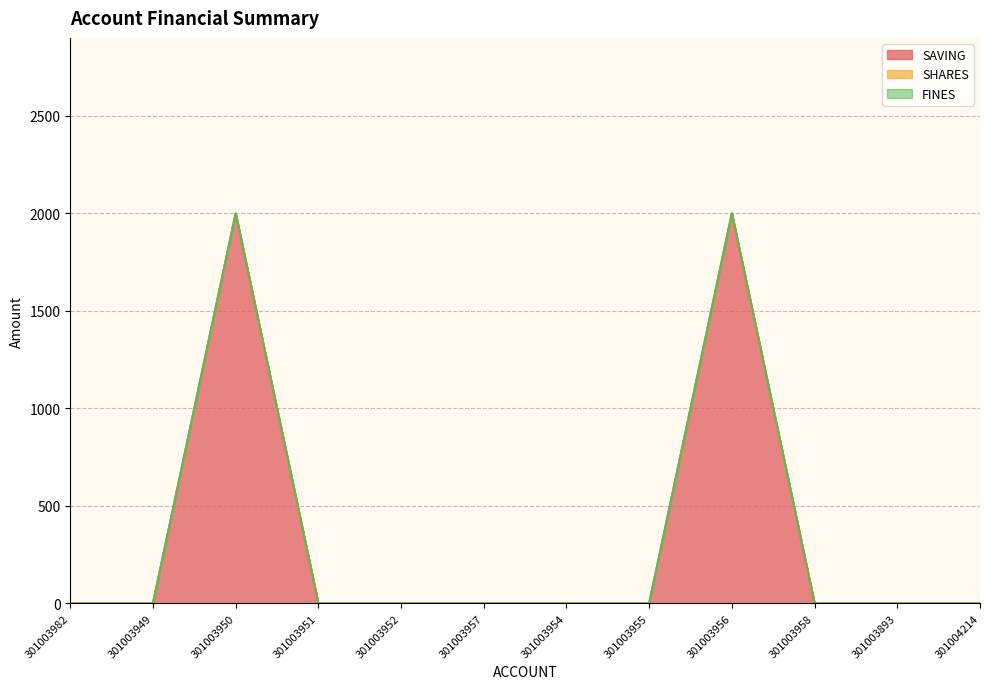

Which category has the highest value across all series?

301003950